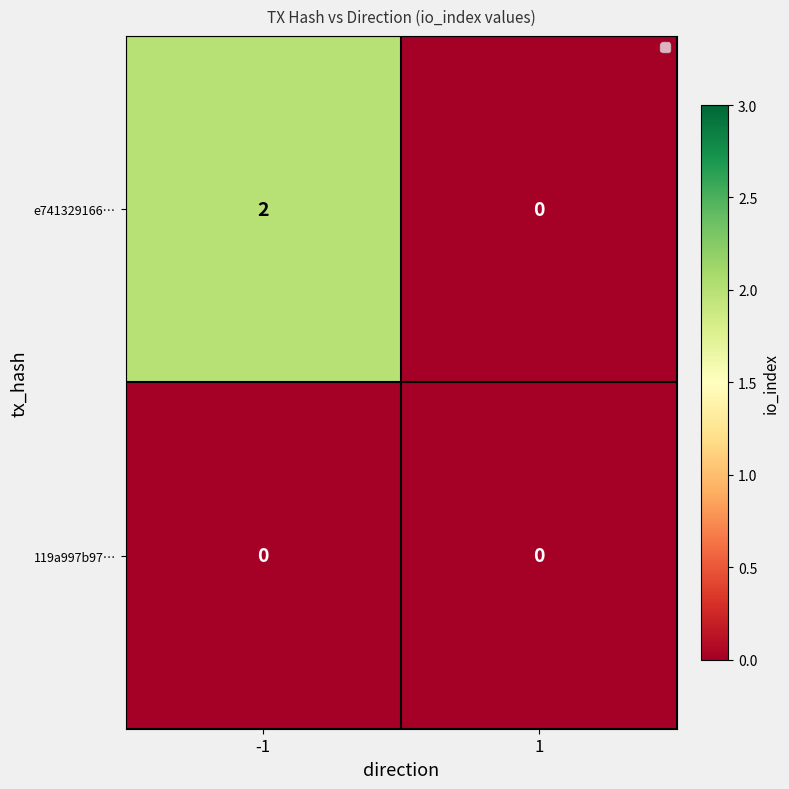

What is the total value across all series at -1?

2